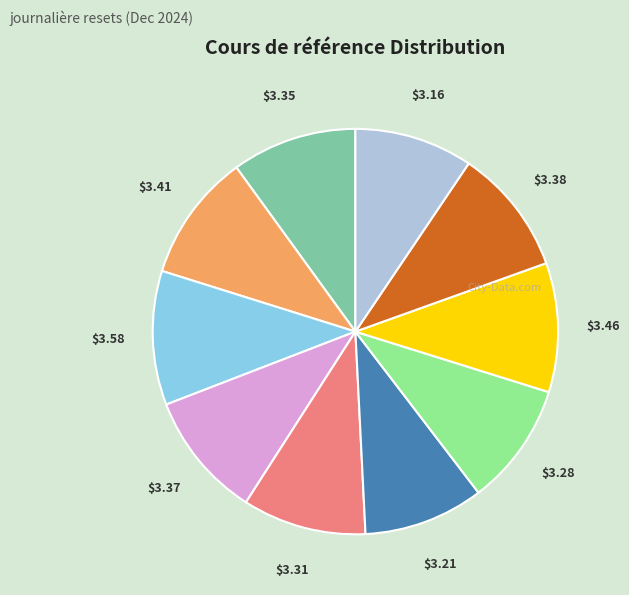

Is there a majority slice in this chart?

No